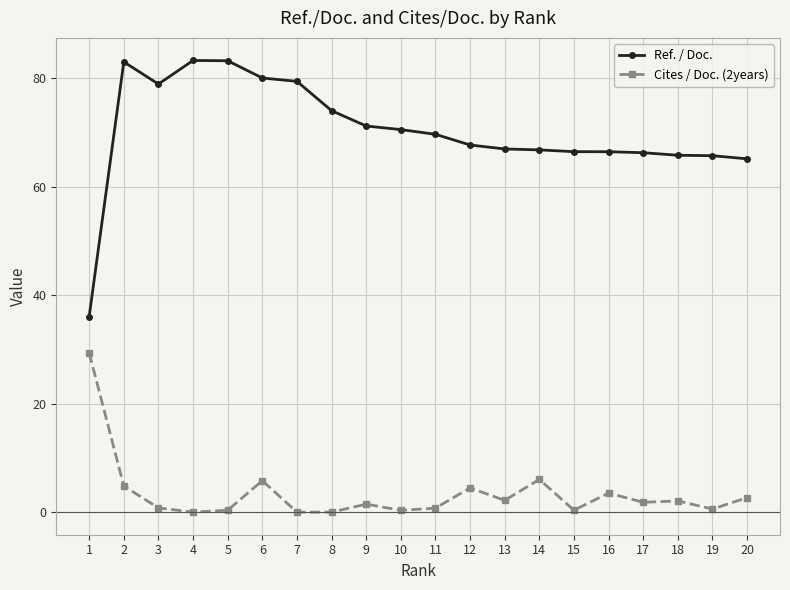

What is the total value across all series at 6?

85.8